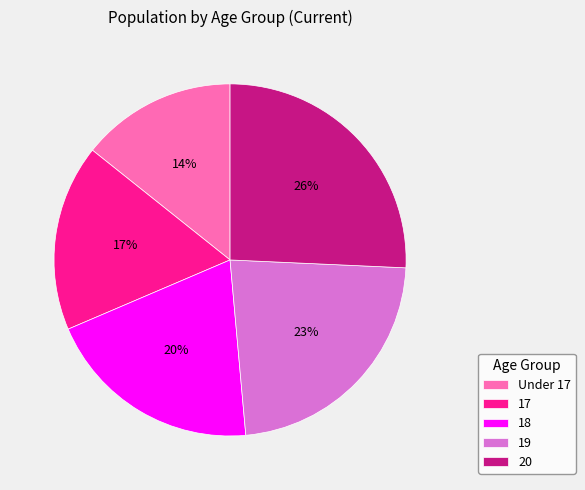

Does any single category account for the majority?

No